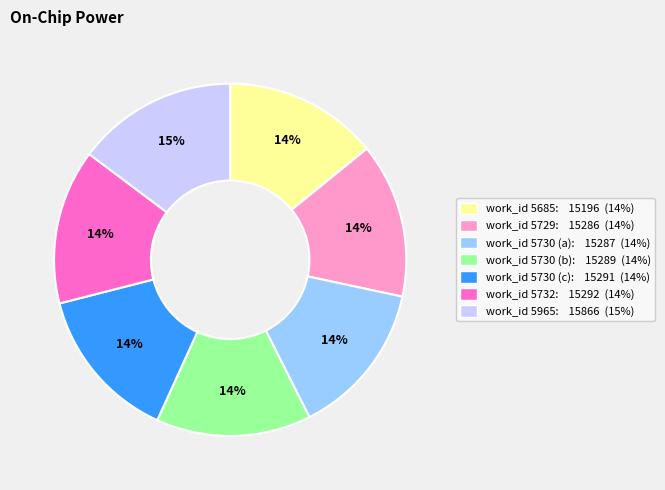

True or false: work_id 5730 (b) accounts for 14% of the total.

True